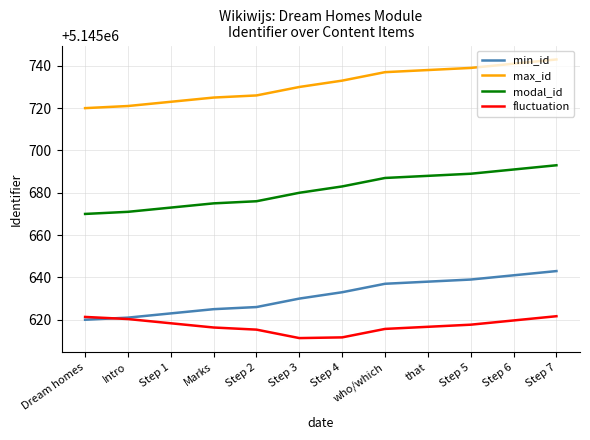

How many lines are shown in the chart?

4